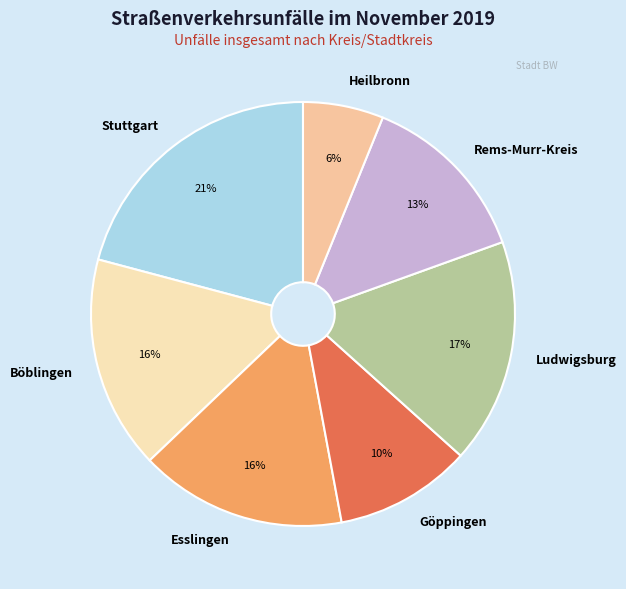

Is there a majority slice in this chart?

No